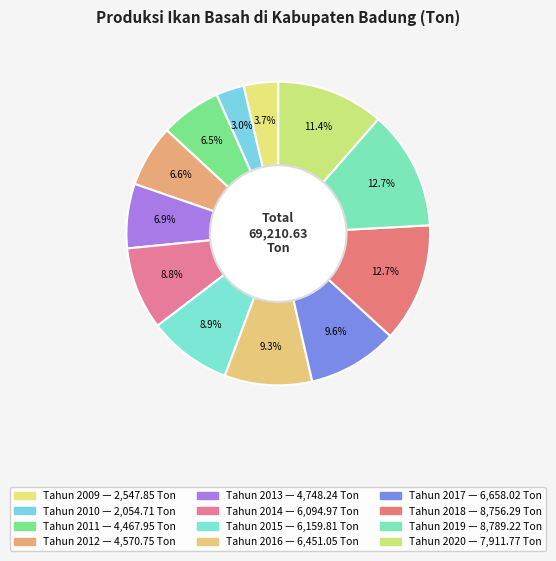

Count the number of slices in the pie.

12